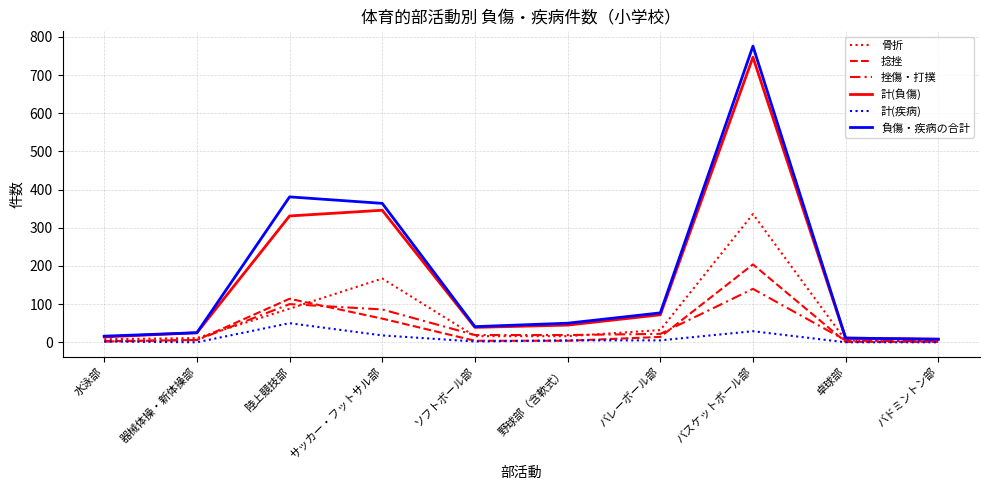

Reading left to right, extract all data points from this chart.

骨折: 水泳部=8	器械体操・新体操部=11	陸上競技部=88	サッカー・フットサル部=167	ソフトボール部=16	野球部（含軟式）=16	バレーボール部=32	バスケットボール部=336	卓球部=5	バドミントン部=2
捻挫: 水泳部=3	器械体操・新体操部=6	陸上競技部=114	サッカー・フットサル部=62	ソフトボール部=4	野球部（含軟式）=4	バレーボール部=14	バスケットボール部=204	卓球部=1	バドミントン部=1
挫傷・打撲: 水泳部=2	器械体操・新体操部=6	陸上競技部=100	サッカー・フットサル部=86	ソフトボール部=19	野球部（含軟式）=19	バレーボール部=22	バスケットボール部=140	卓球部=5	バドミントン部=4
計(負傷): 水泳部=14	器械体操・新体操部=25	陸上競技部=331	サッカー・フットサル部=346	ソフトボール部=39	野球部（含軟式）=45	バレーボール部=72	バスケットボール部=747	卓球部=11	バドミントン部=8
計(疾病): 水泳部=2	器械体操・新体操部=0	陸上競技部=50	サッカー・フットサル部=18	ソフトボール部=2	野球部（含軟式）=5	バレーボール部=5	バスケットボール部=29	卓球部=0	バドミントン部=0
負傷・疾病の合計: 水泳部=16	器械体操・新体操部=25	陸上競技部=381	サッカー・フットサル部=364	ソフトボール部=41	野球部（含軟式）=50	バレーボール部=77	バスケットボール部=776	卓球部=11	バドミントン部=8